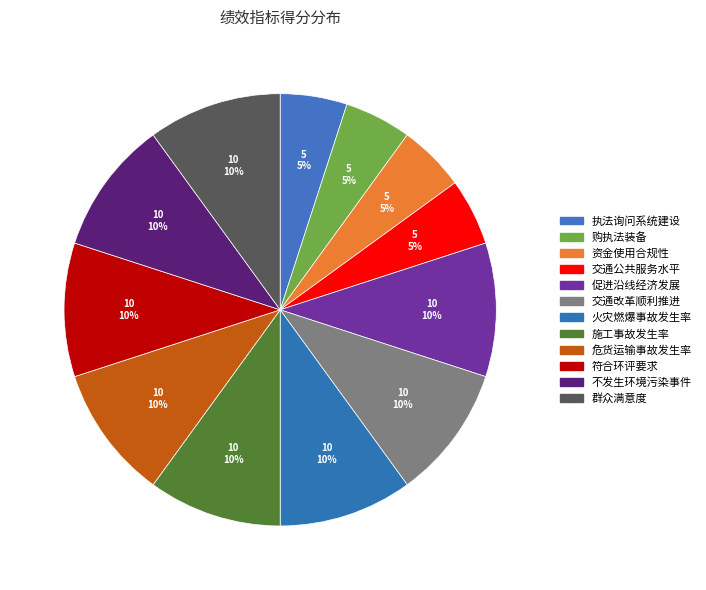

How many segments does this pie chart have?

12